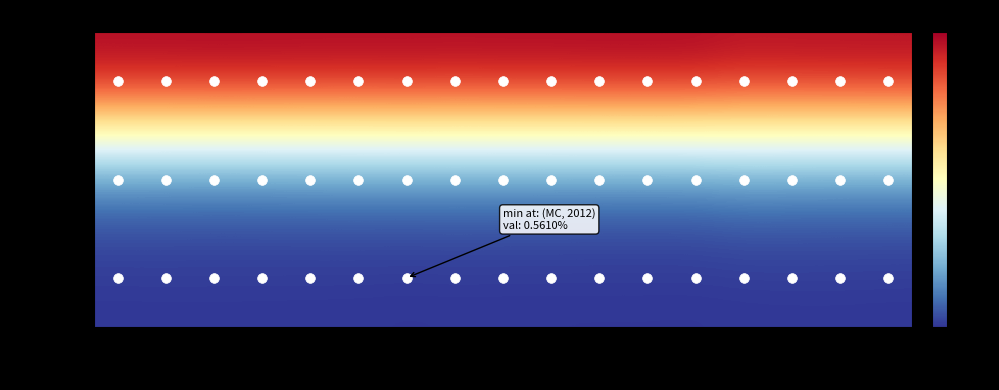

Rank the series at 2010 from highest to lowest value.

Personbil, Buss, MC